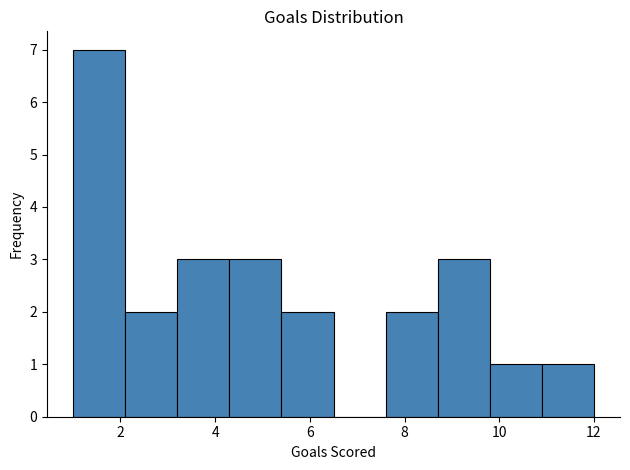

Reading left to right, transcribe this chart: for each bar, give the range it covers on the x-axis and its height. Neither the bar edges nor the heights are printed on the chart, so give them approximately, as read against the axes.

1.0 to 2.1: 7
2.1 to 3.2: 2
3.2 to 4.3: 3
4.3 to 5.4: 3
5.4 to 6.5: 2
6.5 to 7.6: 0
7.6 to 8.7: 2
8.7 to 9.8: 3
9.8 to 10.9: 1
10.9 to 12.0: 1